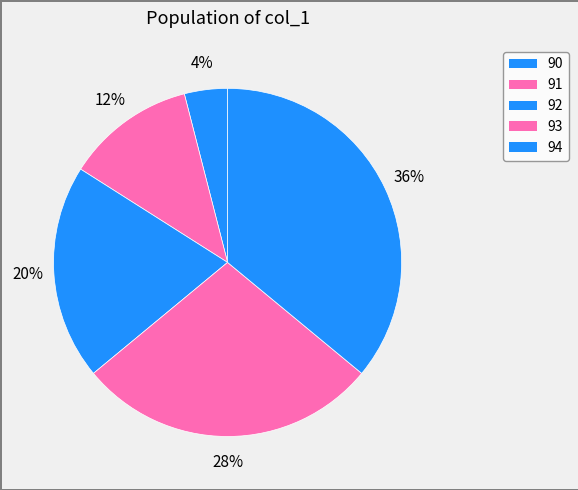

To the nearest percent, what is the combined percentage of 94 and 90?

40%